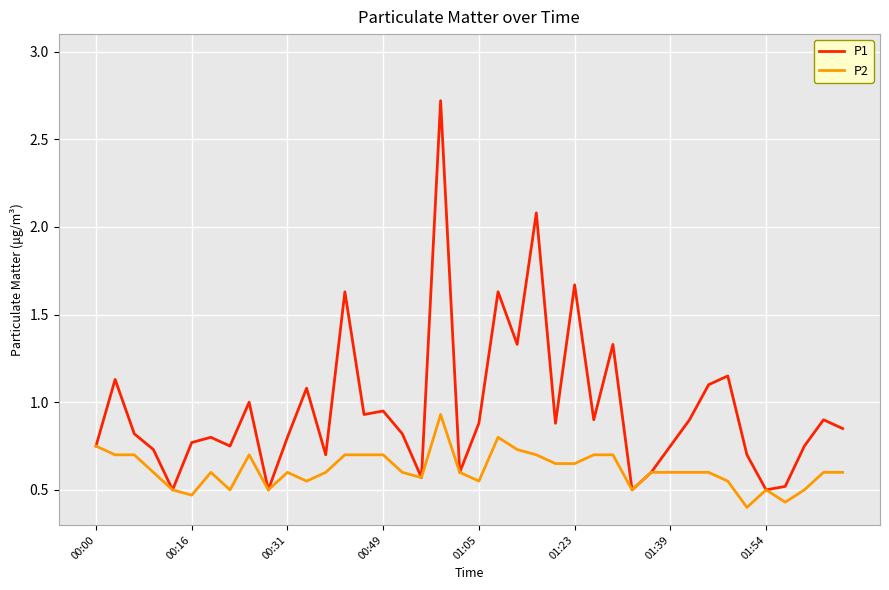

Which series has the largest total across all categories?

P1